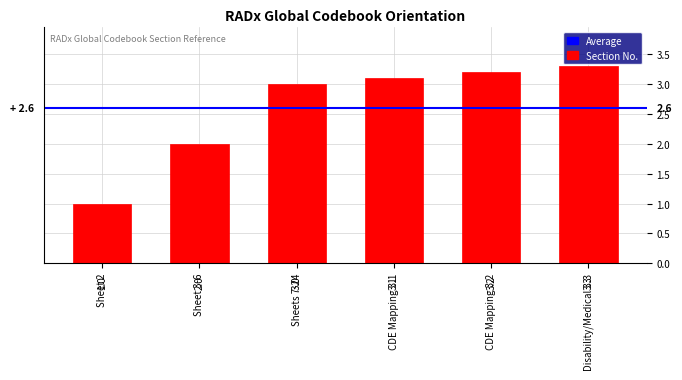

Rank the categories by value from lowest to highest.

Sheet 2, Sheet 3-6, Sheets 7-24, CDE Mapping 3.1, CDE Mapping 3.2, Disability/Medical 3.3